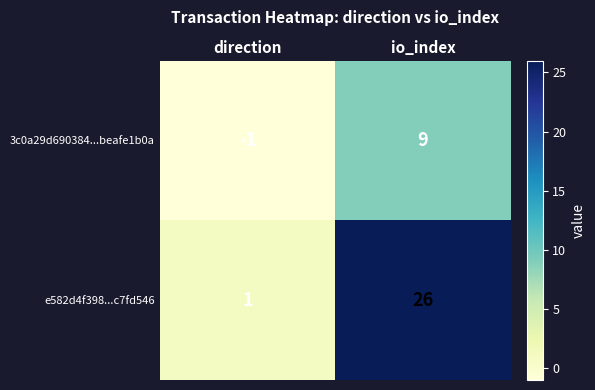

What is the minimum value shown in the chart?

-1